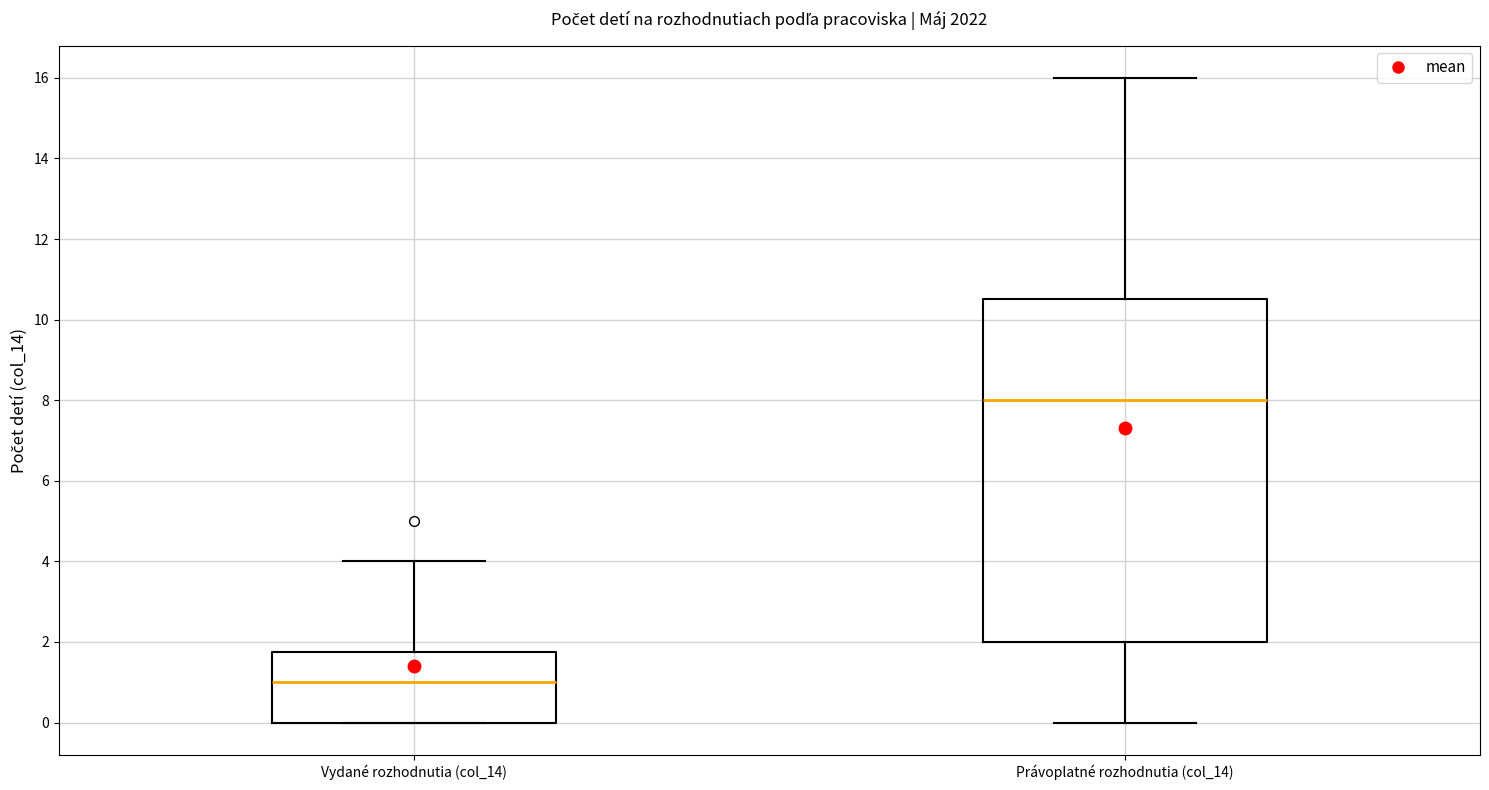

Which box is the tallest, from its lower edge to its upper edge?

Právoplatné rozhodnutia (col_14)